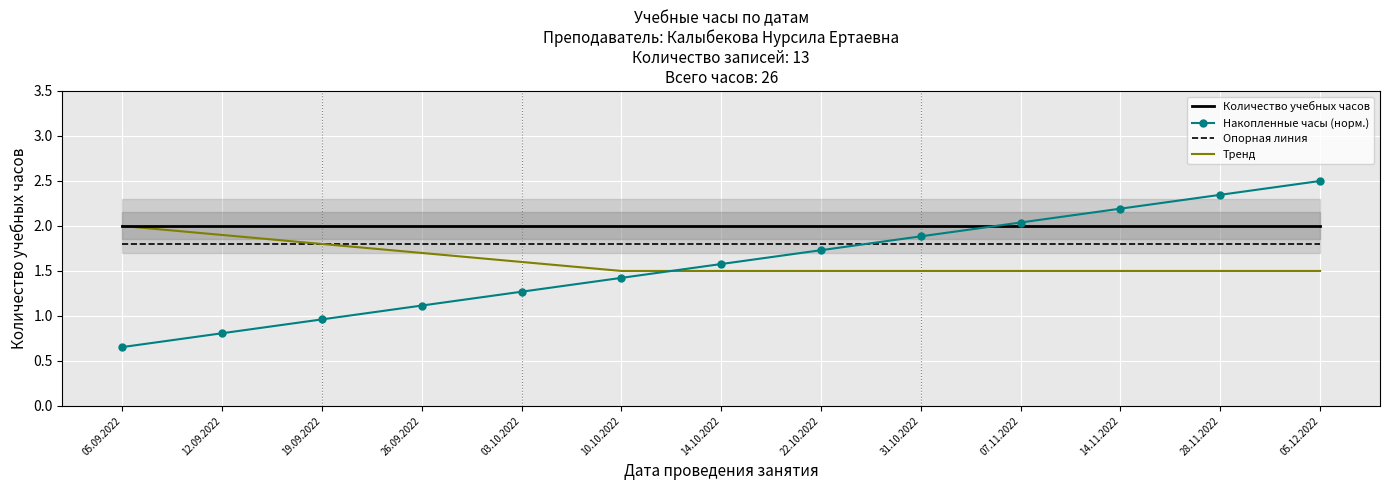

Reading right to left, transcribe all the data shown in this chart.

Количество учебных часов: 05.12.2022=2.0	28.11.2022=2.0	14.11.2022=2.0	07.11.2022=2.0	31.10.2022=2.0	22.10.2022=2.0	14.10.2022=2.0	10.10.2022=2.0	03.10.2022=2.0	26.09.2022=2.0	19.09.2022=2.0	12.09.2022=2.0	05.09.2022=2.0
Накопленные часы (норм.): 05.12.2022=2.5	28.11.2022=2.3	14.11.2022=2.2	07.11.2022=2.0	31.10.2022=1.9	22.10.2022=1.7	14.10.2022=1.6	10.10.2022=1.4	03.10.2022=1.3	26.09.2022=1.1	19.09.2022=1.0	12.09.2022=0.8	05.09.2022=0.7
Опорная линия: 05.12.2022=1.8	28.11.2022=1.8	14.11.2022=1.8	07.11.2022=1.8	31.10.2022=1.8	22.10.2022=1.8	14.10.2022=1.8	10.10.2022=1.8	03.10.2022=1.8	26.09.2022=1.8	19.09.2022=1.8	12.09.2022=1.8	05.09.2022=1.8
Тренд: 05.12.2022=1.5	28.11.2022=1.5	14.11.2022=1.5	07.11.2022=1.5	31.10.2022=1.5	22.10.2022=1.5	14.10.2022=1.5	10.10.2022=1.5	03.10.2022=1.6	26.09.2022=1.7	19.09.2022=1.8	12.09.2022=1.9	05.09.2022=2.0